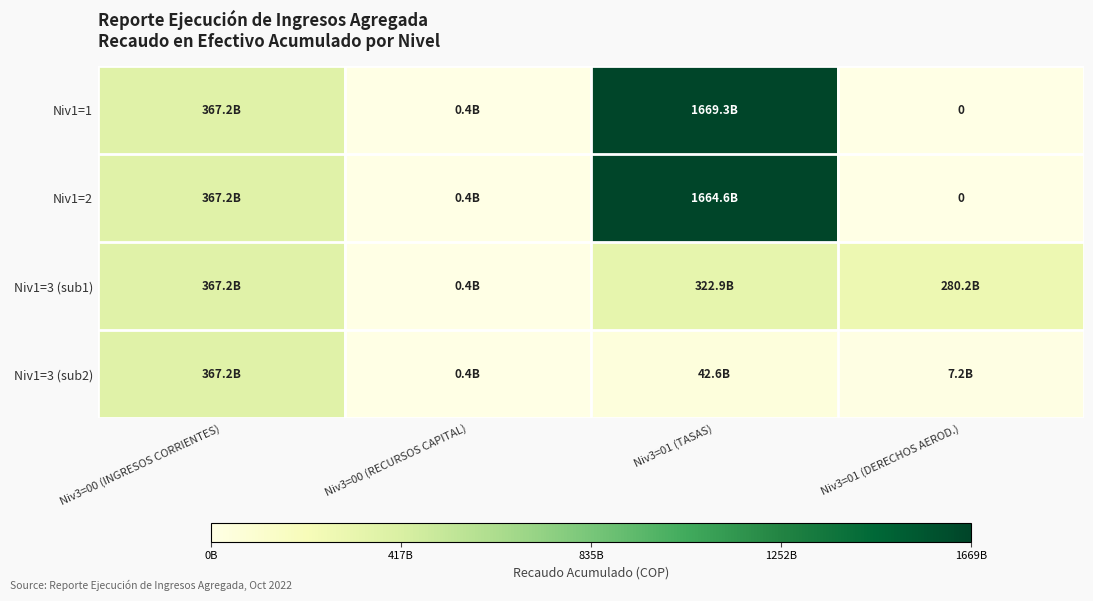

List the labels in order of Niv1=2 value, largest first.

Niv3=01 (TASAS), Niv3=00 (INGRESOS CORRIENTES), Niv3=00 (RECURSOS CAPITAL), Niv3=01 (DERECHOS AEROD.)